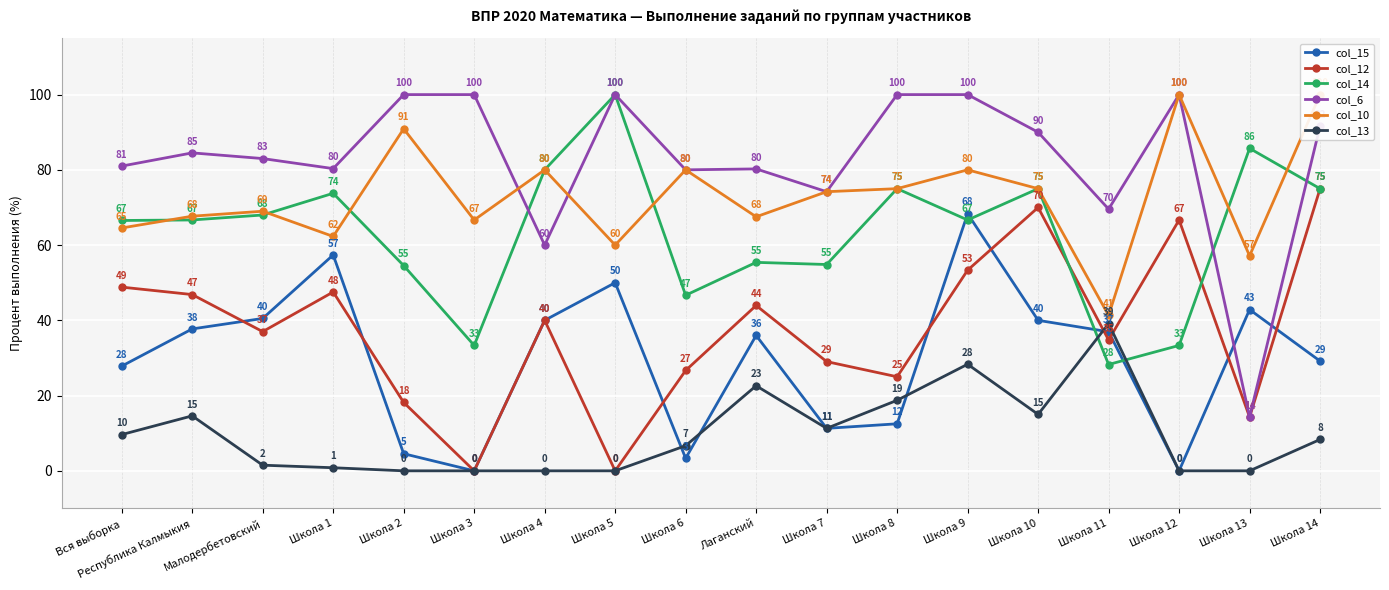

At how many categories does at least one series exceed 63?

18